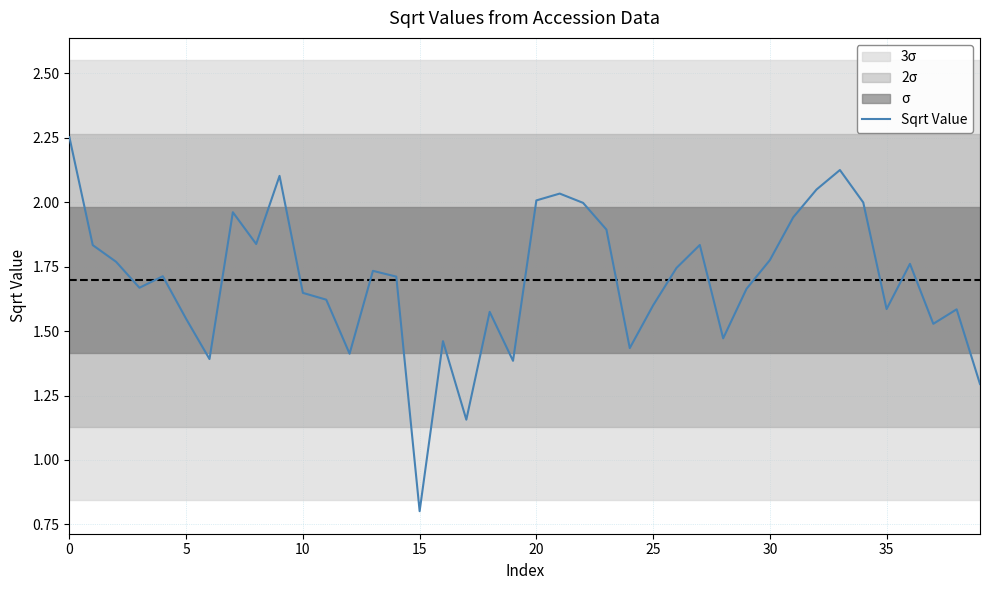

What is the smallest value displayed?

0.8